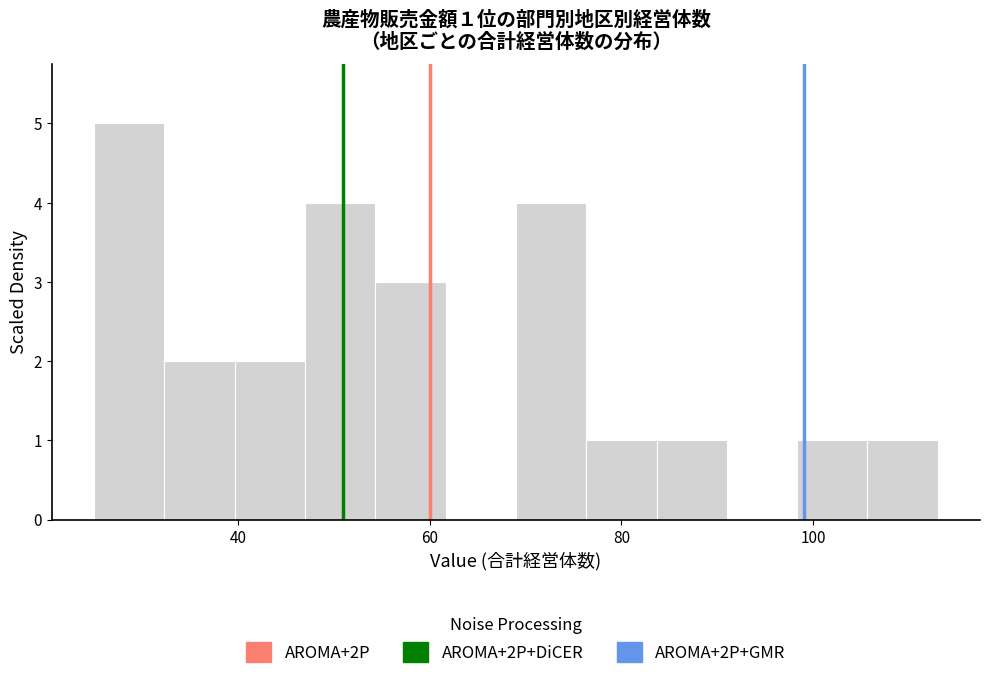

Around what value on the x-axis is the tallest bar? Give the approximate position of its centre, as read against the axis.

28